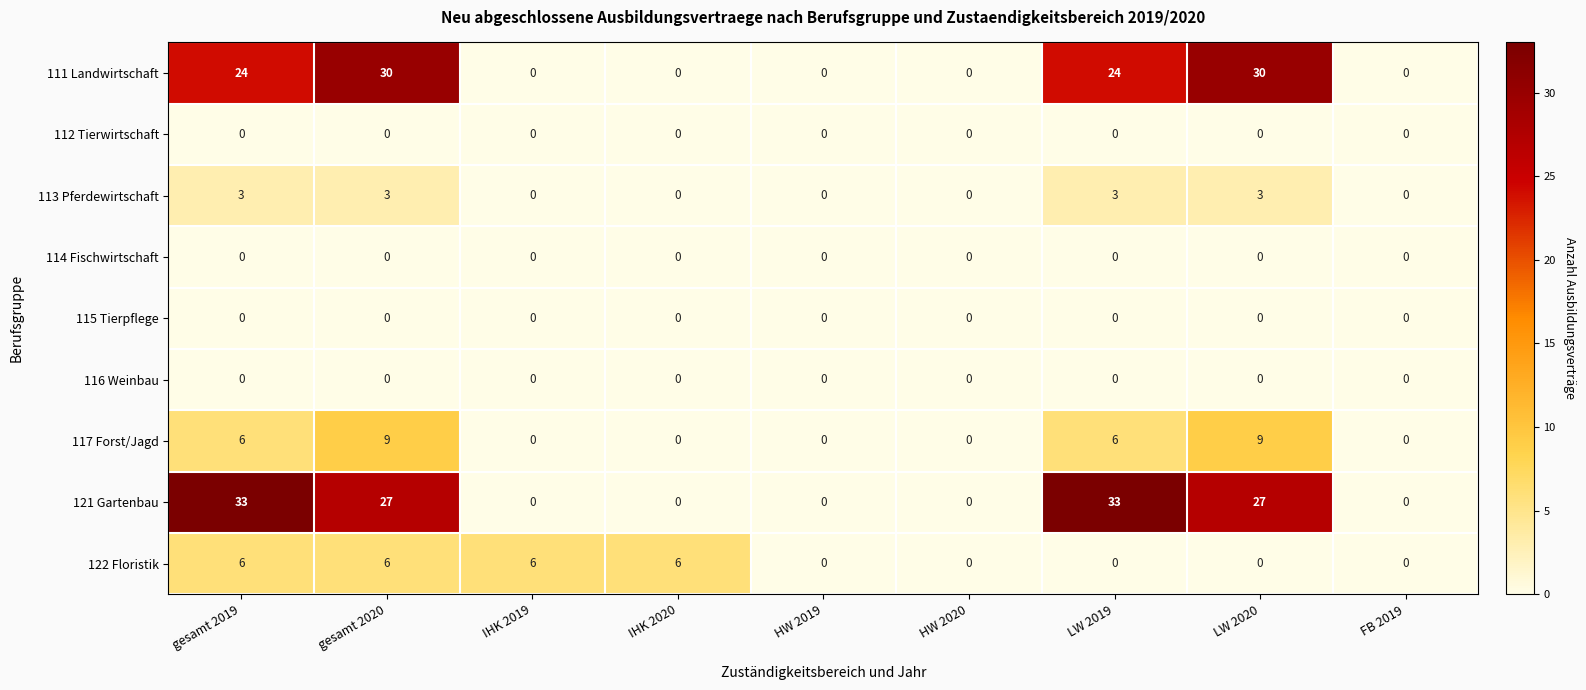

What is the maximum value shown in the chart?

33